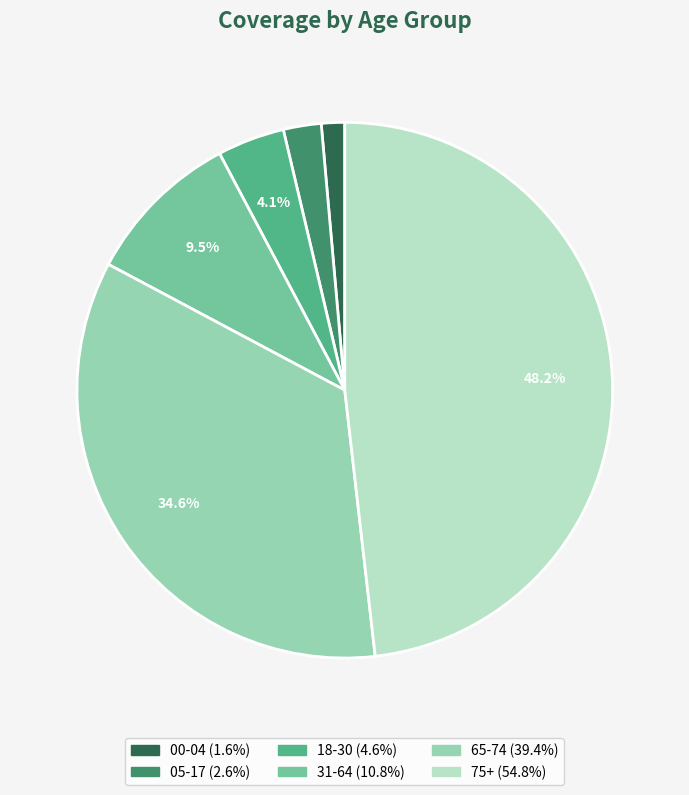

What portion of the pie excludes 18-30?

95.9%